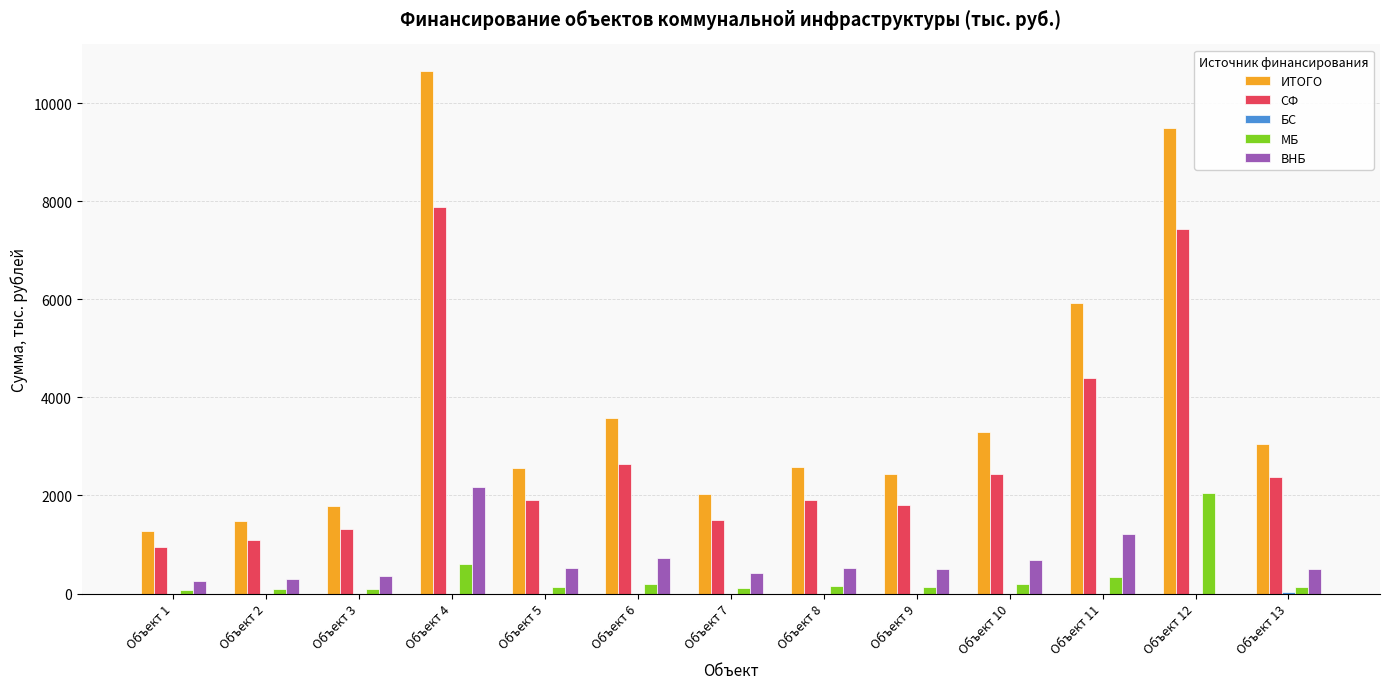

At which category is the sum across all series the highest?

Объект 4